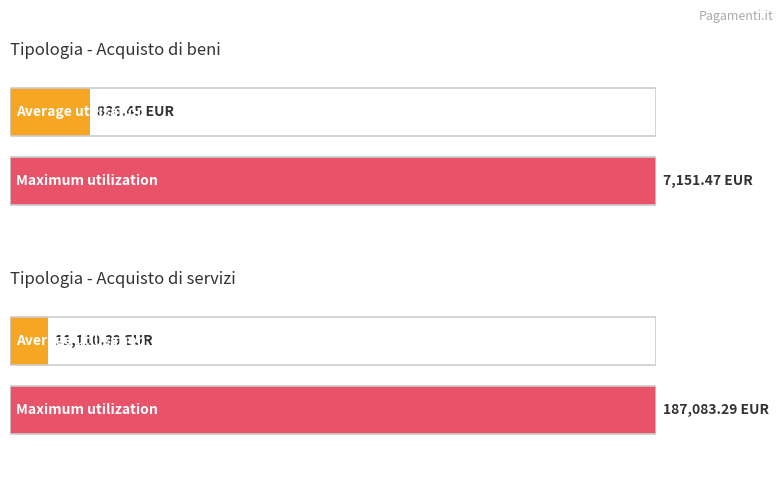

Is the value of Acquisto di beni at 2 greater than the value of Acquisto di servizi at 5?

No